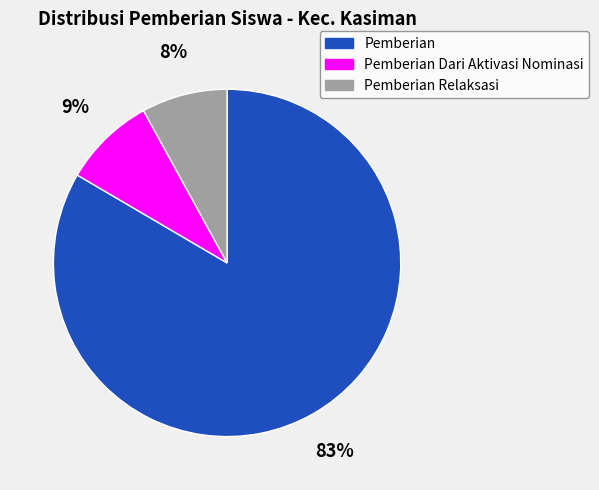

To the nearest percent, what percentage of the pie is Pemberian?

83%